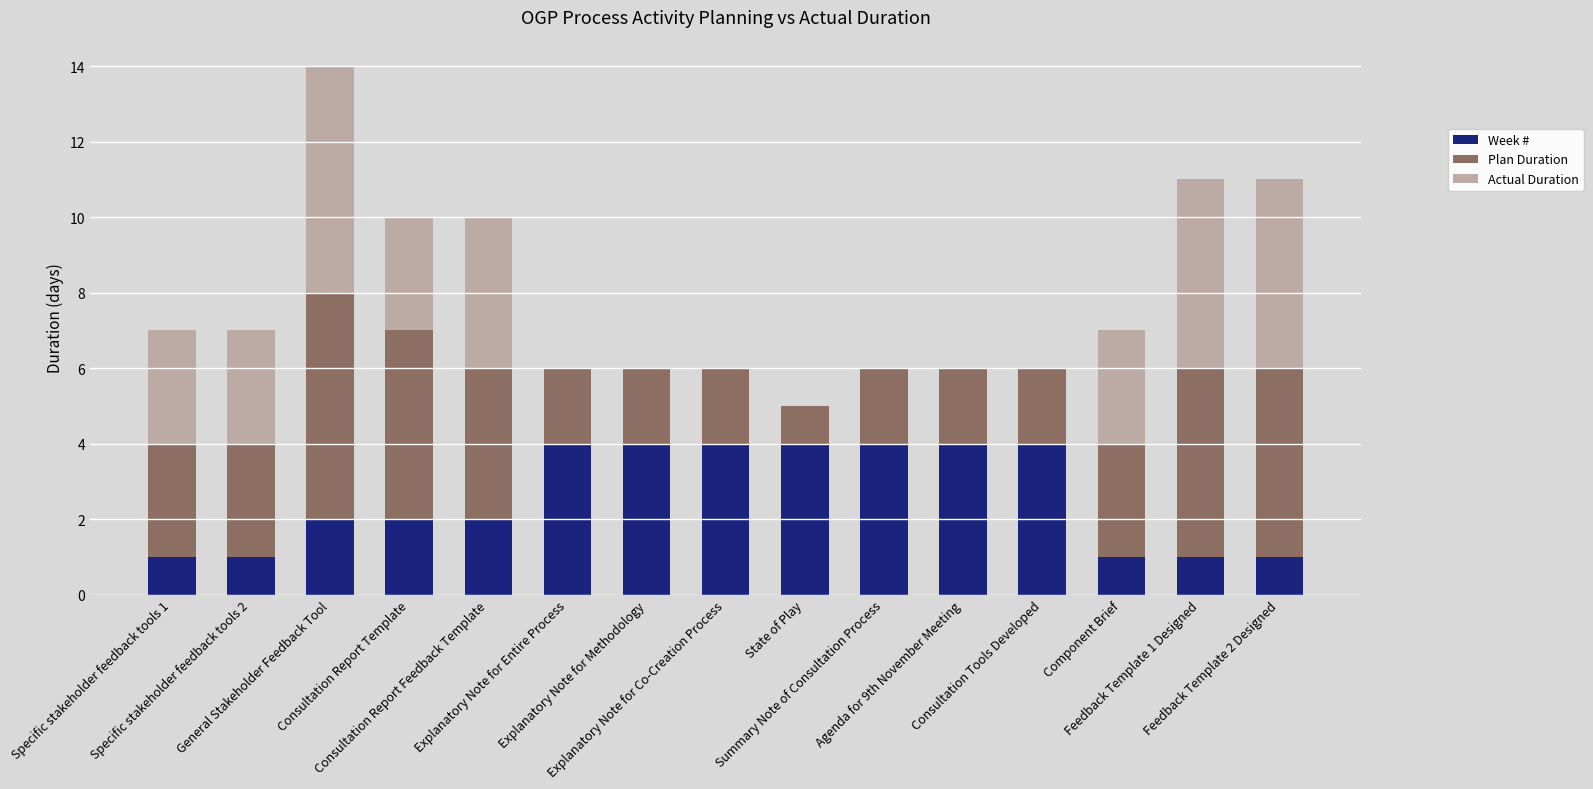

At which category is the sum across all series the highest?

General Stakeholder Feedback Tool